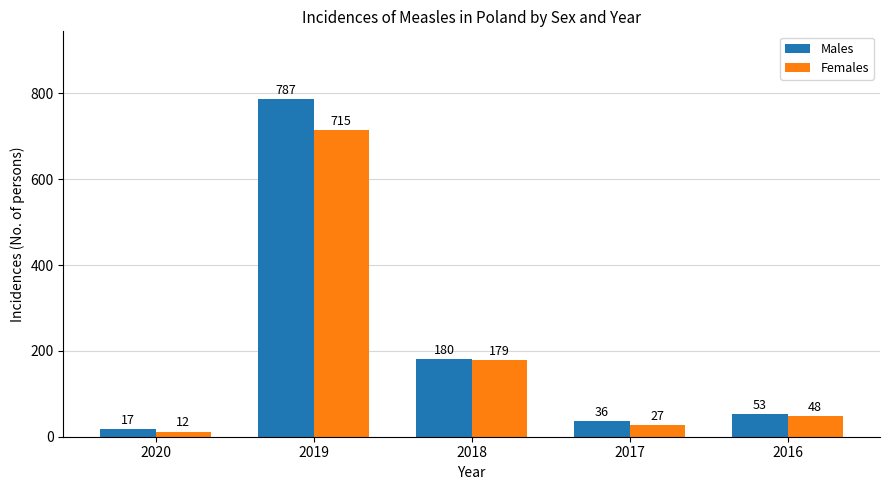

At which label is Males closest to 402?

2018